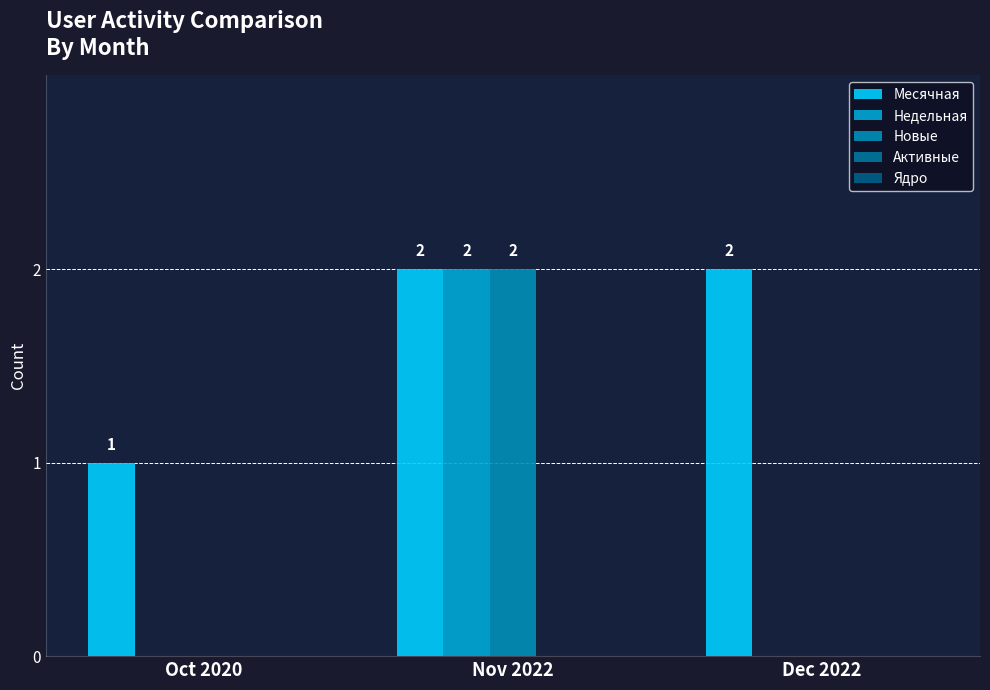

Are the bars grouped side by side (vs. stacked)?

Yes